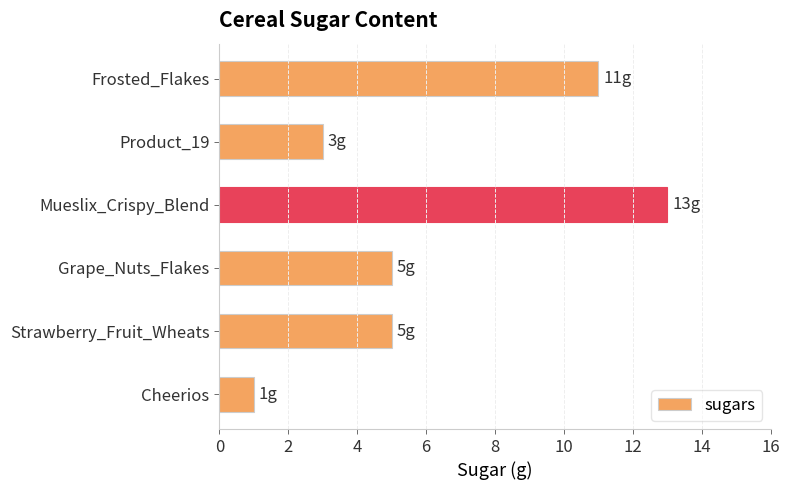

How many bars are there in total?

6